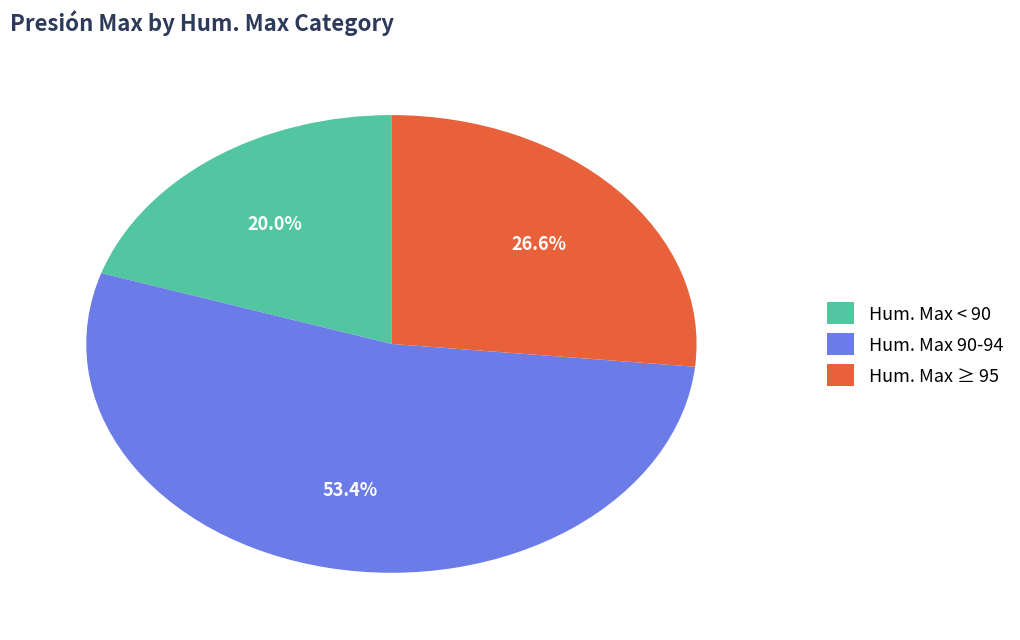

How many segments does this pie chart have?

3